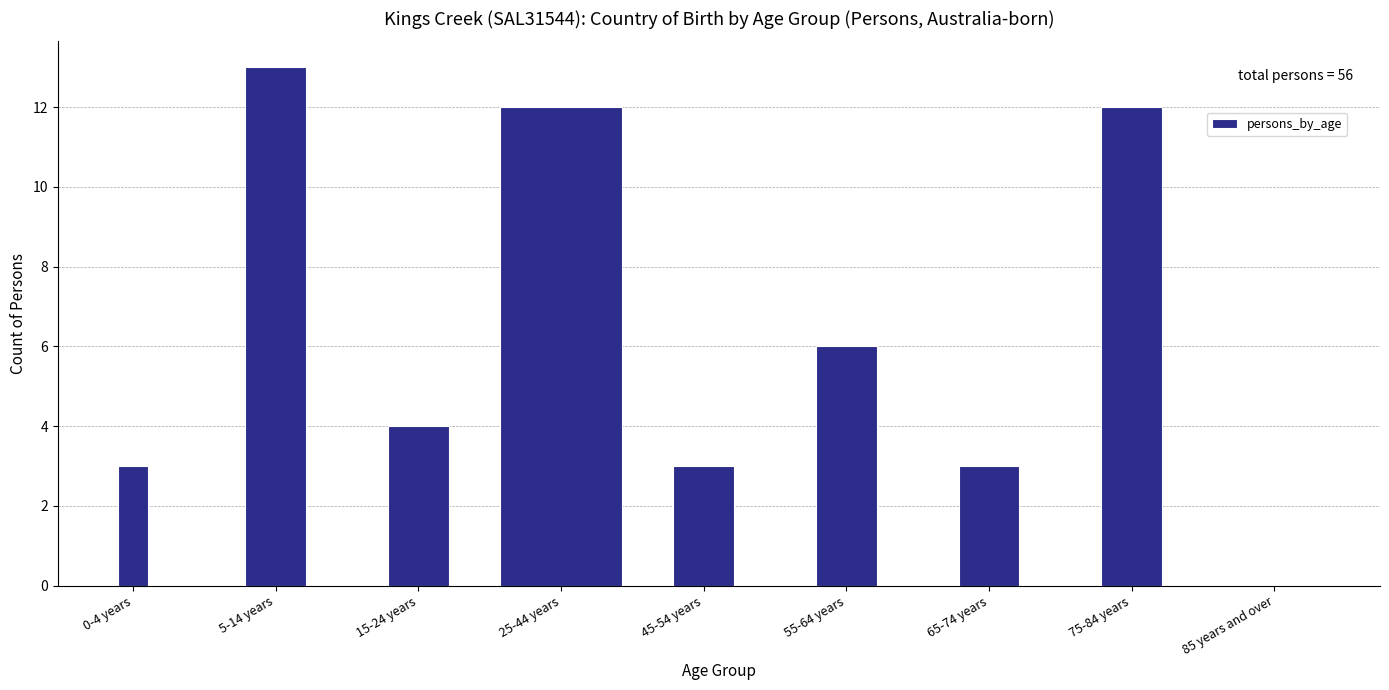

Reading right to left, what are all the values shown in this chart?

85 years and over=0	75-84 years=12	65-74 years=3	55-64 years=6	45-54 years=3	25-44 years=12	15-24 years=4	5-14 years=13	0-4 years=3